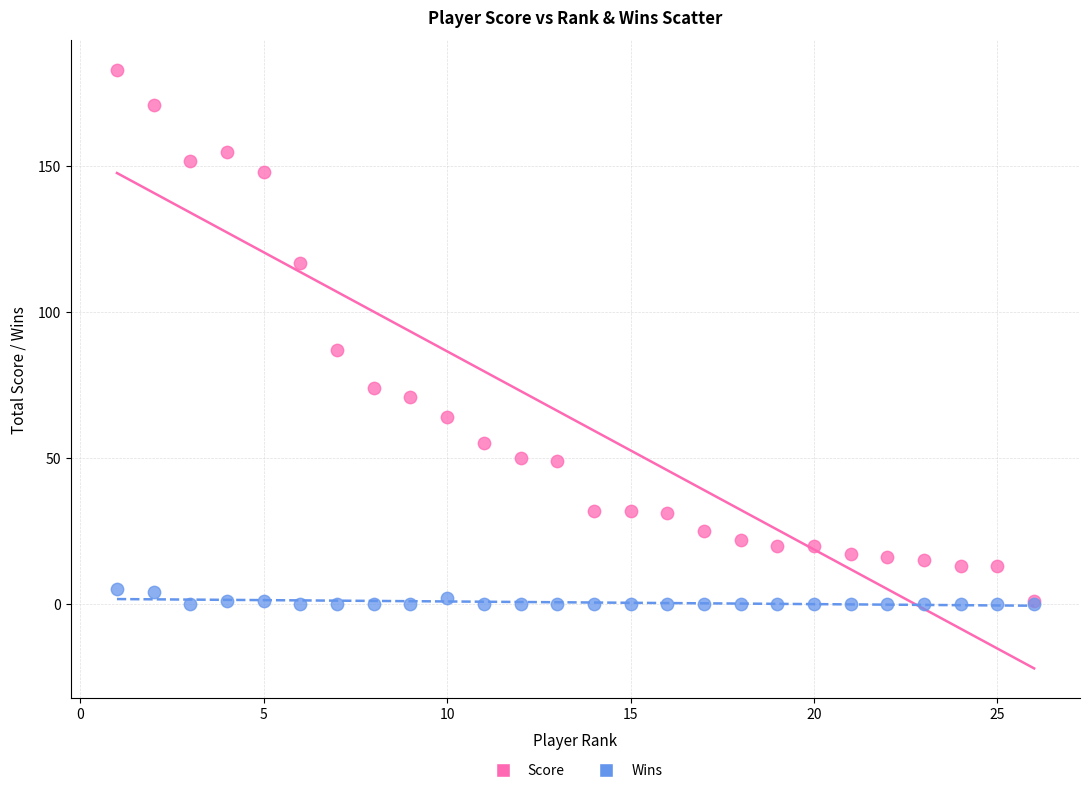

In the Score series, what Y value is closest to 92?

87